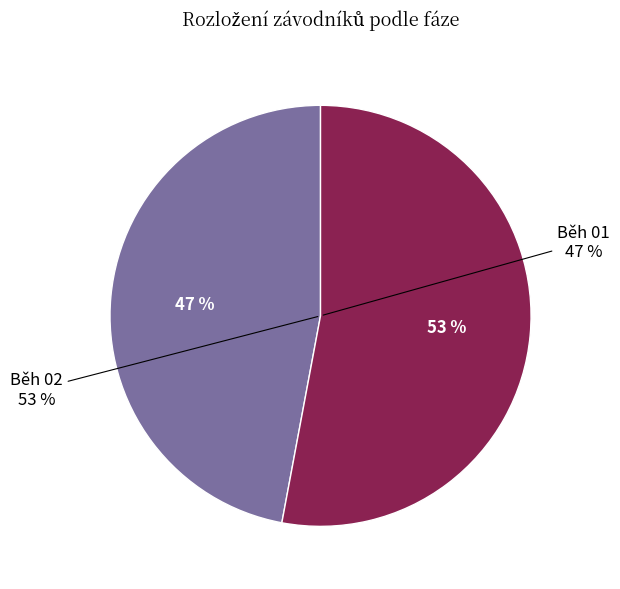

Is it true that Běh 01 is 53% of the pie?

False